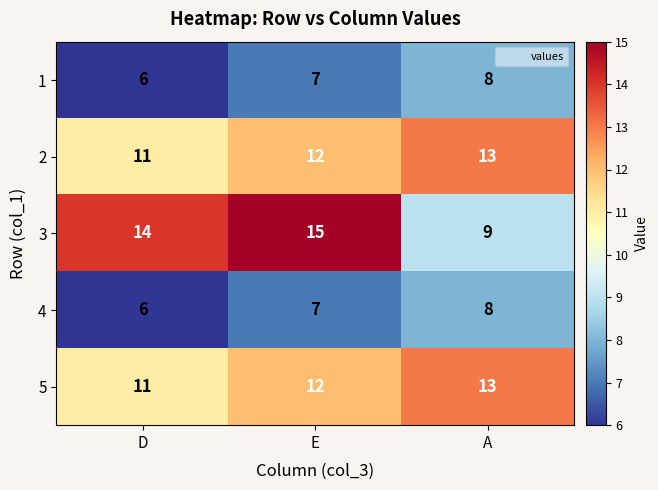

Reading right to left, transcribe all the data shown in this chart.

1: 8	7	6
2: 13	12	11
3: 9	15	14
4: 8	7	6
5: 13	12	11